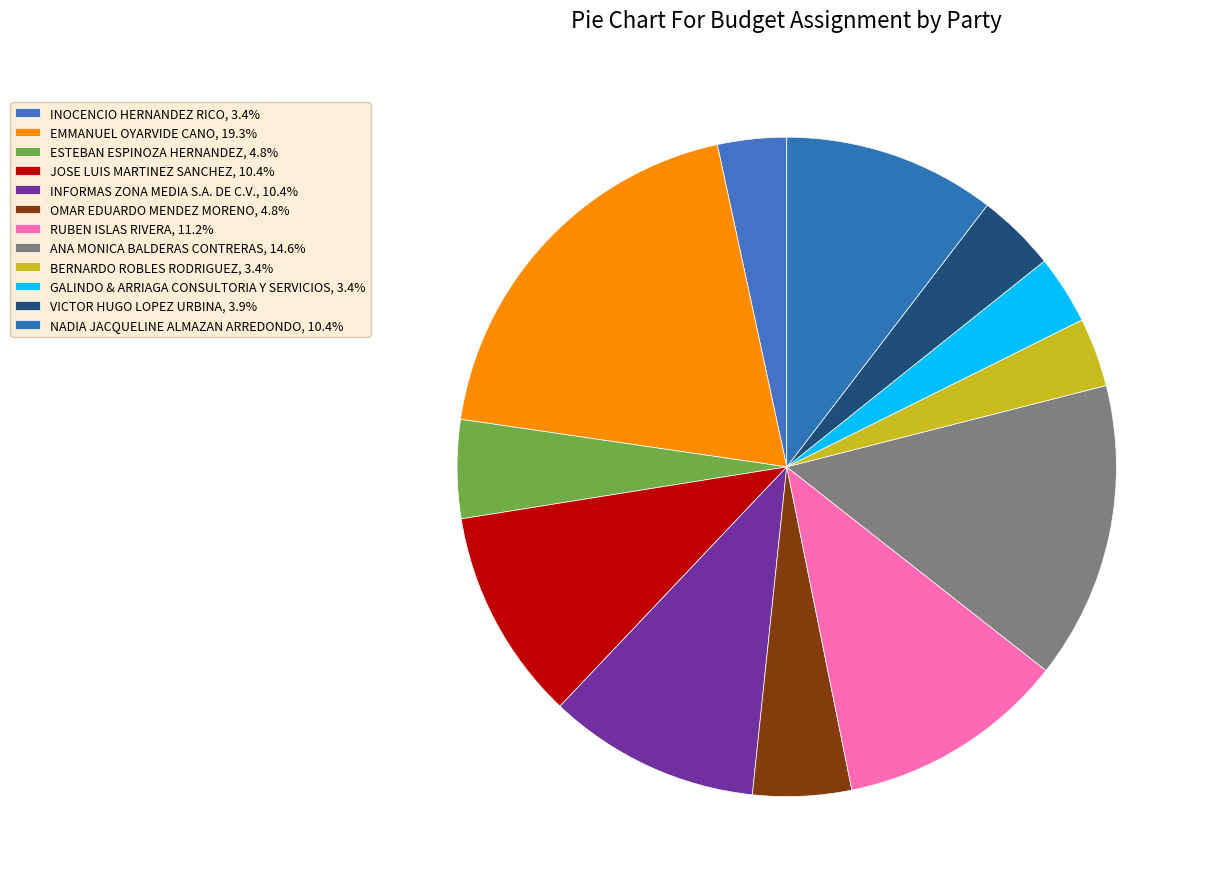

What is the change in value from ESTEBAN ESPINOZA HERNANDEZ to ANA MONICA BALDERAS CONTRERAS?

+23400